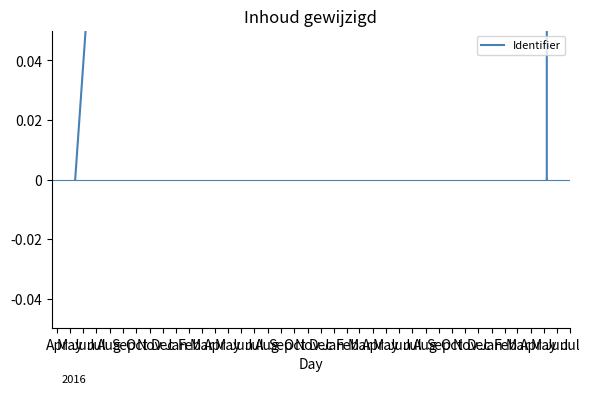

True or false: there are more than 1 points higher than both neighbors.

False